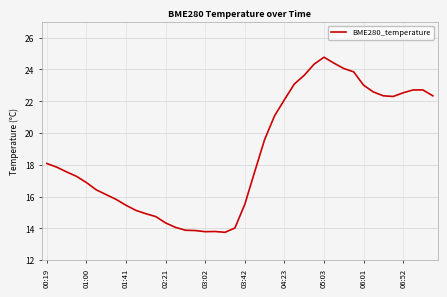

What is the smallest value displayed?

13.8